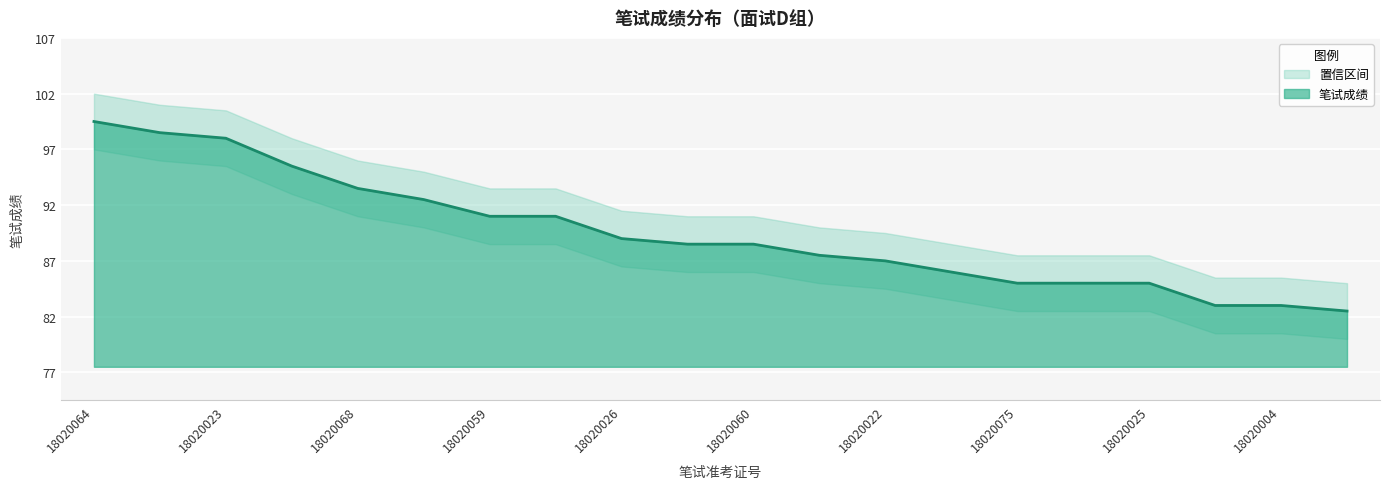

At which label does 笔试成绩 first exceed 88?

18020064